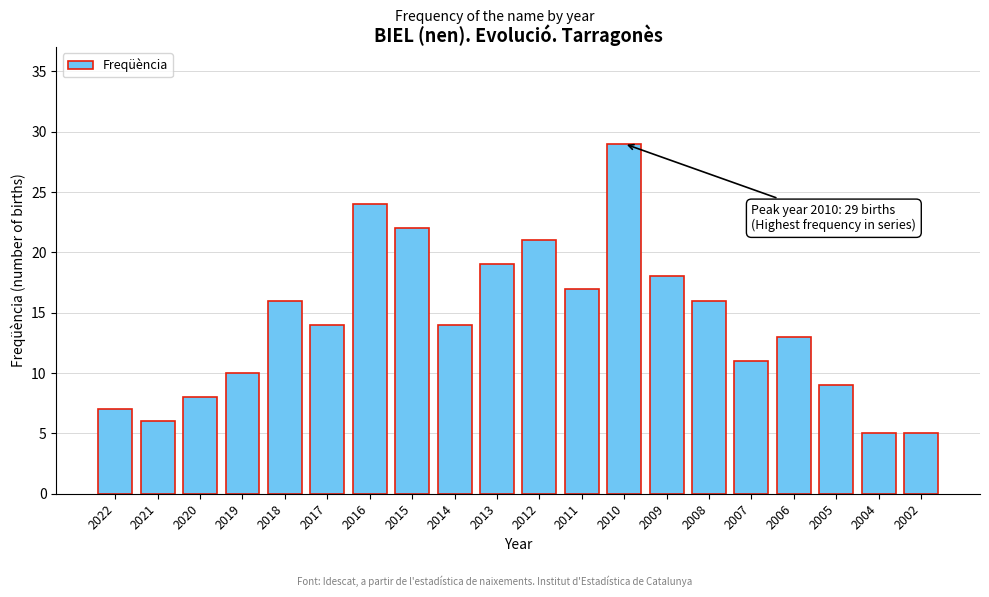

Reading left to right, list all the values displayed in this chart.

2022=7	2021=6	2020=8	2019=10	2018=16	2017=14	2016=24	2015=22	2014=14	2013=19	2012=21	2011=17	2010=29	2009=18	2008=16	2007=11	2006=13	2005=9	2004=5	2002=5